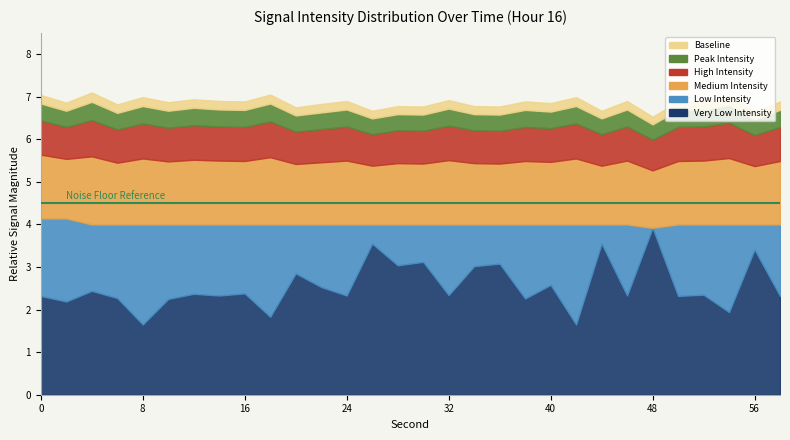

What are all the series names shown in the legend?

Very Low Intensity, Low Intensity, Medium Intensity, High Intensity, Peak Intensity, Baseline